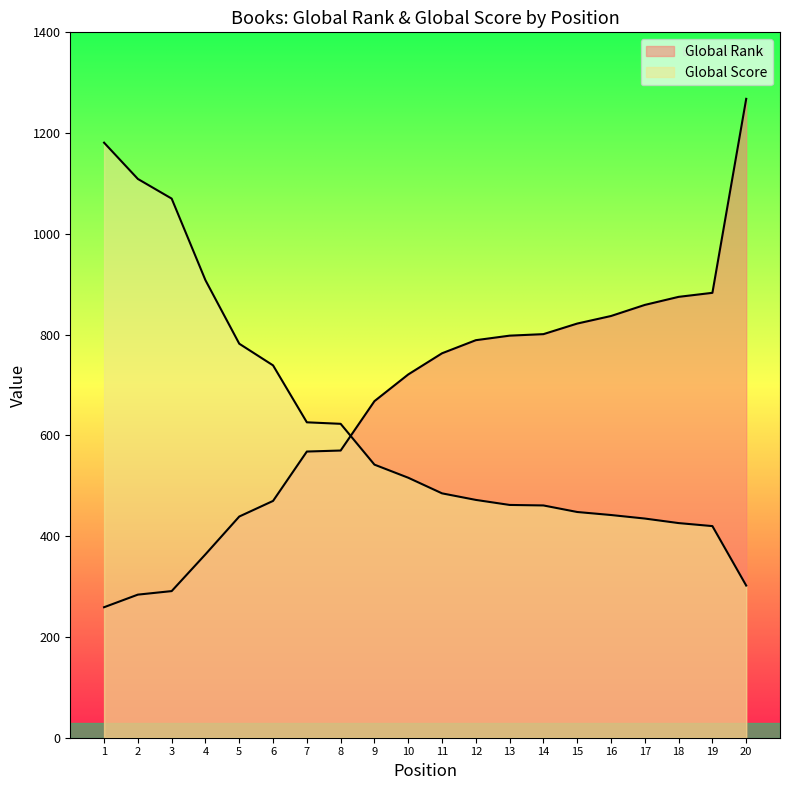

Reading left to right, list all the values displayed in this chart.

Global Rank: 1=259	2=284	3=291	4=364	5=439	6=470	7=568	8=570	9=668	10=721	11=763	12=789	13=798	14=801	15=822	16=837	17=859	18=875	19=883	20=1268
Global Score: 1=1181	2=1109	3=1070	4=908	5=782	6=739	7=626	8=623	9=542	10=516	11=485	12=472	13=462	14=461	15=448	16=442	17=435	18=426	19=420	20=302